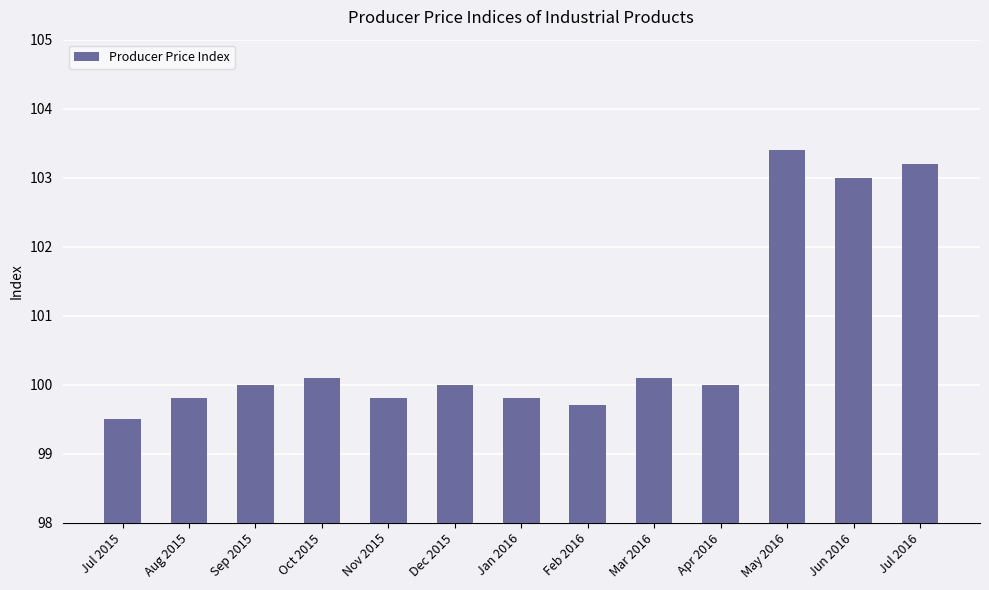

Approximately how many times larger is the value at Apr 2016 compared to Feb 2016?

1.0